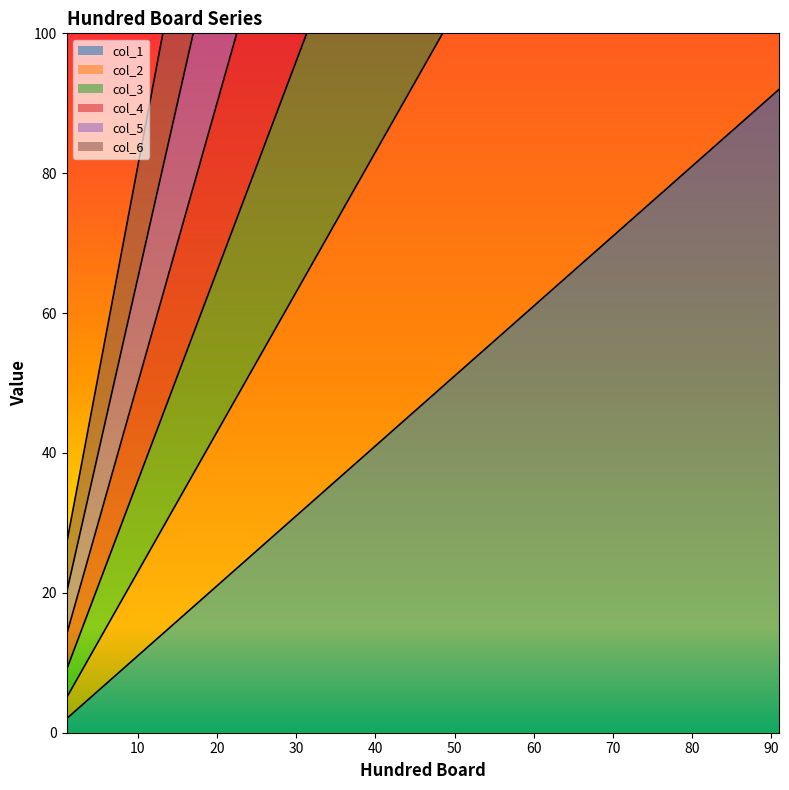

True or false: col_2 and col_6 intersect in this chart.

False